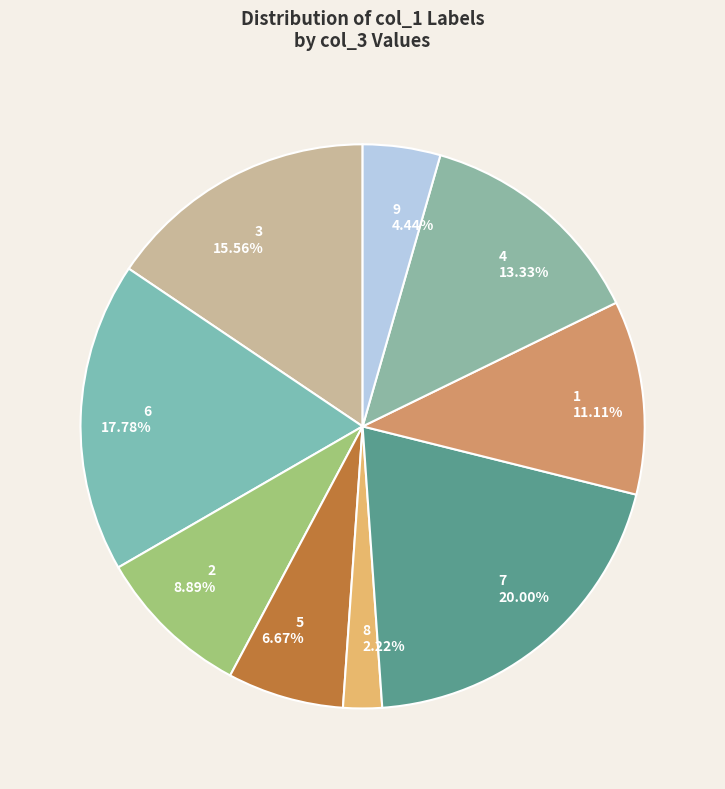

To the nearest percent, what is the difference between the largest and smallest slice percentages?

18%